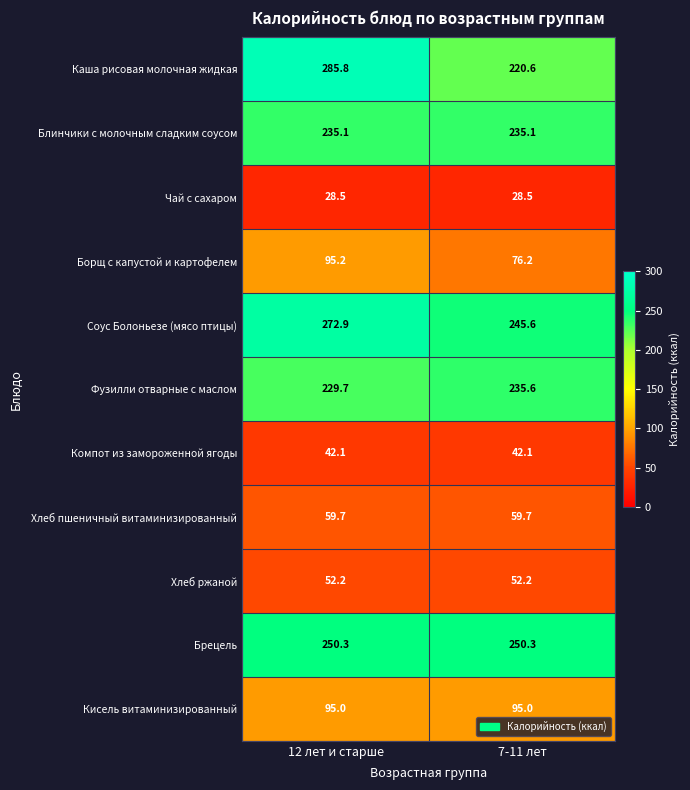

How many distinct data groups are displayed?

11